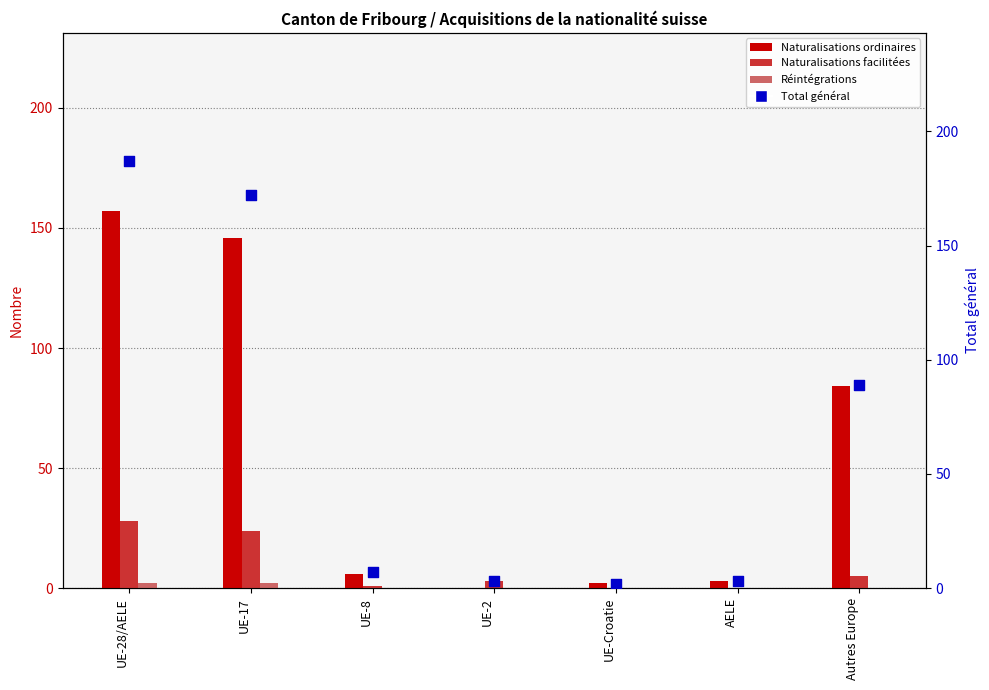

At which category is the sum across all series the highest?

UE-28/AELE